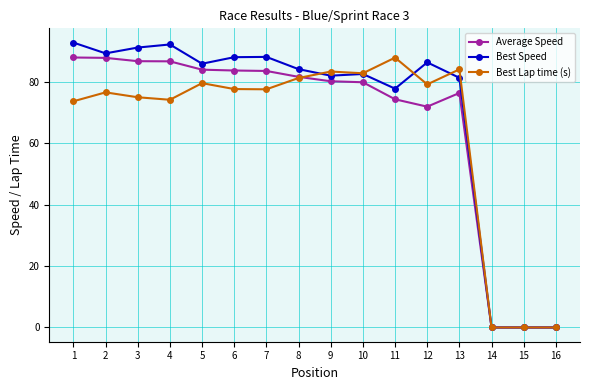

Where do Best Lap time (s) and Best Speed first cross each other?

8 and 9